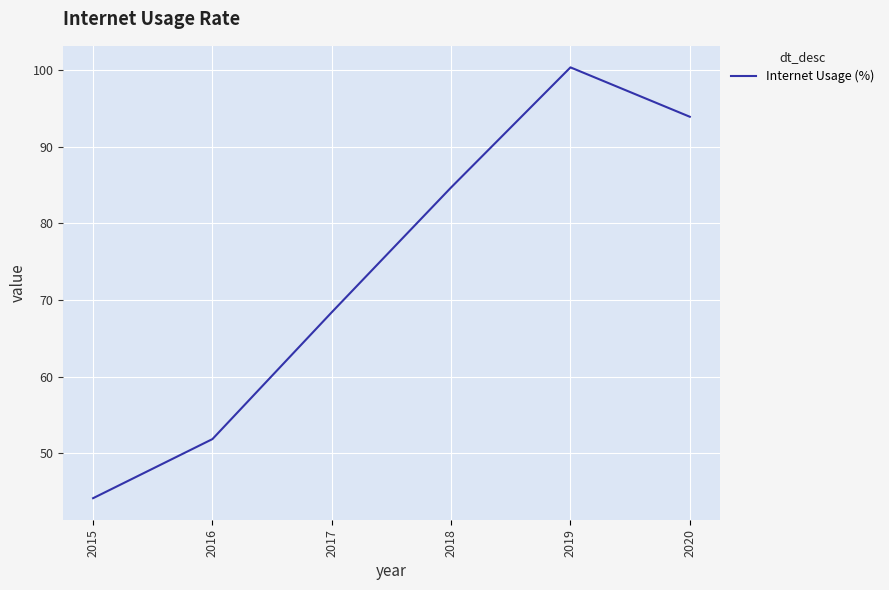

At which label does the data first exceed 84?

2018